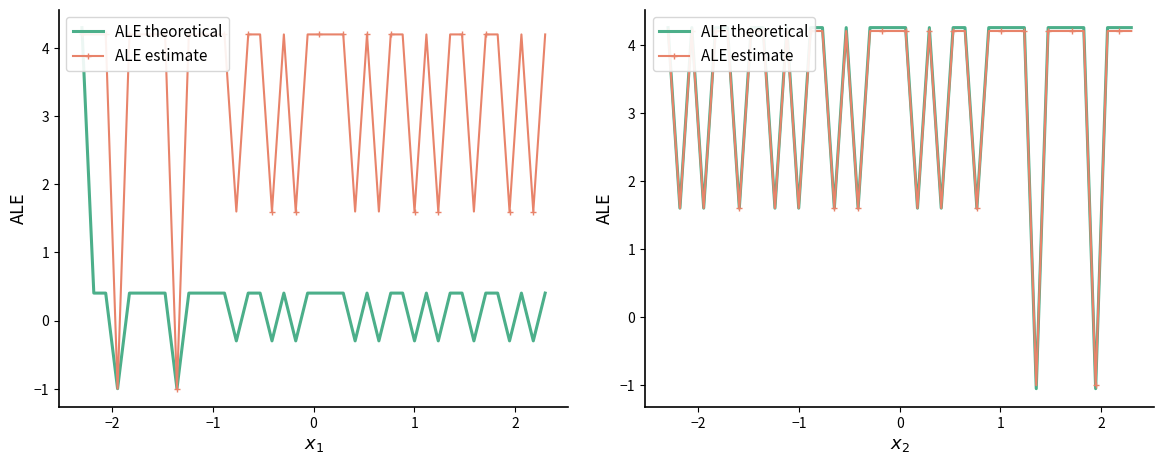

How many lines are shown in the chart?

2